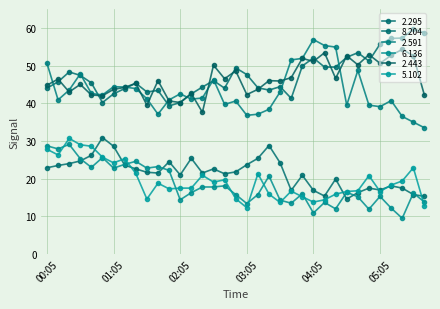

Reading right to left, transcribe all the data shown in this chart.

2.295: 58.7	59.7	57.3	57.2	55.7	51.2	53.4	52.2	49.6	49.6	52.0	49.9	41.3	44.4	43.5	44.1	47.6	49.4	44.0	46.0	44.3	42.5	40.2	39.3	43.4	43.0	45.3	43.9	42.5	40.2	45.4	47.4	48.3	45.7	44.0
8.204: 15.3	15.8	17.5	18.1	17.0	17.5	16.3	14.6	19.9	15.4	16.9	20.9	16.9	24.2	28.8	25.4	23.7	21.8	21.3	22.6	21.5	25.4	21.0	24.5	21.5	21.7	22.6	23.6	28.6	30.9	26.2	24.7	24.0	23.5	22.9
2.591: 33.5	35.0	36.5	40.7	39.1	39.5	48.7	39.5	54.9	55.3	56.9	51.9	51.5	43.0	38.4	37.1	36.8	40.6	39.7	46.3	41.4	41.1	42.5	40.9	37.1	41.2	43.9	44.3	44.4	42.2	42.6	47.8	43.5	40.9	50.6
6.136: 13.8	16.2	9.5	12.2	15.3	11.9	15.2	16.4	12.0	13.7	10.9	16.0	13.5	14.3	20.7	15.8	13.4	15.8	18.1	17.8	17.8	16.3	14.4	22.2	23.2	22.8	24.6	23.8	22.8	25.6	23.0	25.3	29.1	27.9	28.7
2.443: 42.1	52.6	54.3	52.7	50.6	52.9	50.2	52.6	46.6	53.4	51.1	51.9	46.8	45.9	46.0	43.7	42.3	48.6	46.5	50.1	37.6	42.6	40.2	40.6	46.0	39.5	45.3	44.2	43.7	42.0	42.2	45.0	43.0	46.4	44.8
5.102: 12.8	22.9	19.4	18.3	16.6	20.8	16.8	16.6	15.9	14.4	13.8	15.2	16.7	13.7	15.9	21.3	12.3	14.7	19.7	19.1	20.9	17.5	17.5	17.3	18.8	14.6	21.4	25.3	24.2	25.7	28.6	29.0	30.7	26.3	27.8